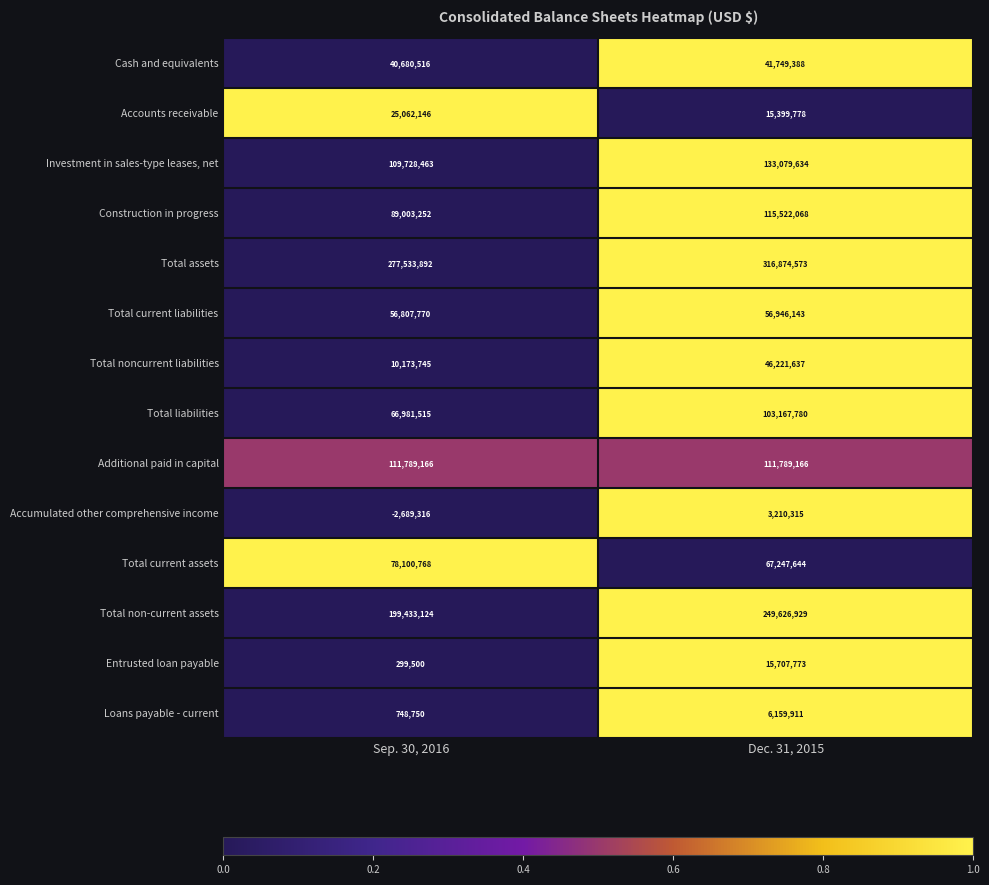

At Dec. 31, 2015, list the series in order from largest to smallest.

Total assets, Total non-current assets, Investment in sales-type leases, net, Construction in progress, Additional paid in capital, Total liabilities, Total current assets, Total current liabilities, Total noncurrent liabilities, Cash and equivalents, Entrusted loan payable, Accounts receivable, Loans payable - current, Accumulated other comprehensive income